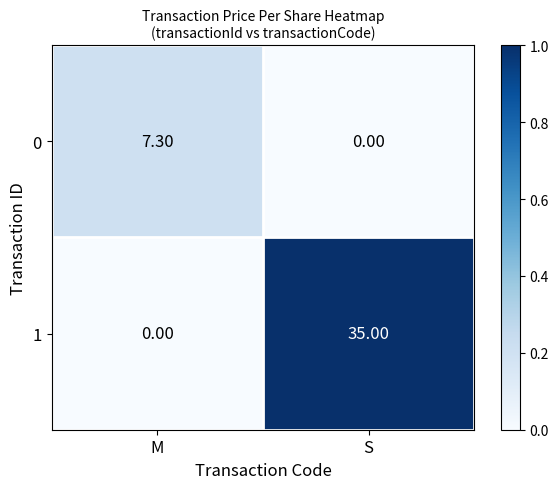

At S, list the series in order from smallest to largest.

0, 1